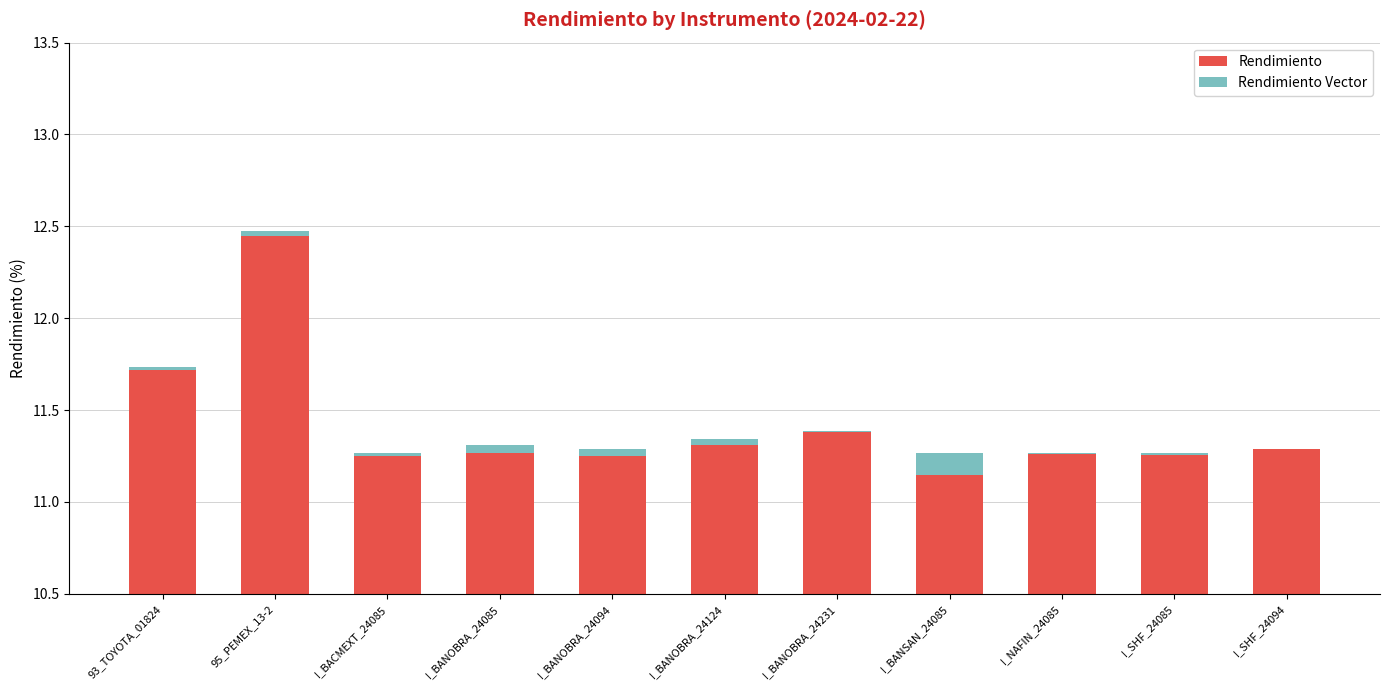

Which series has the largest range (max minus min)?

Rendimiento